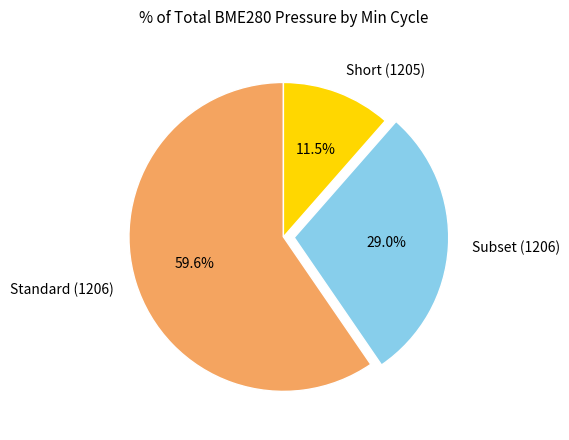

Is there any slice that represents more than half of the pie?

Yes